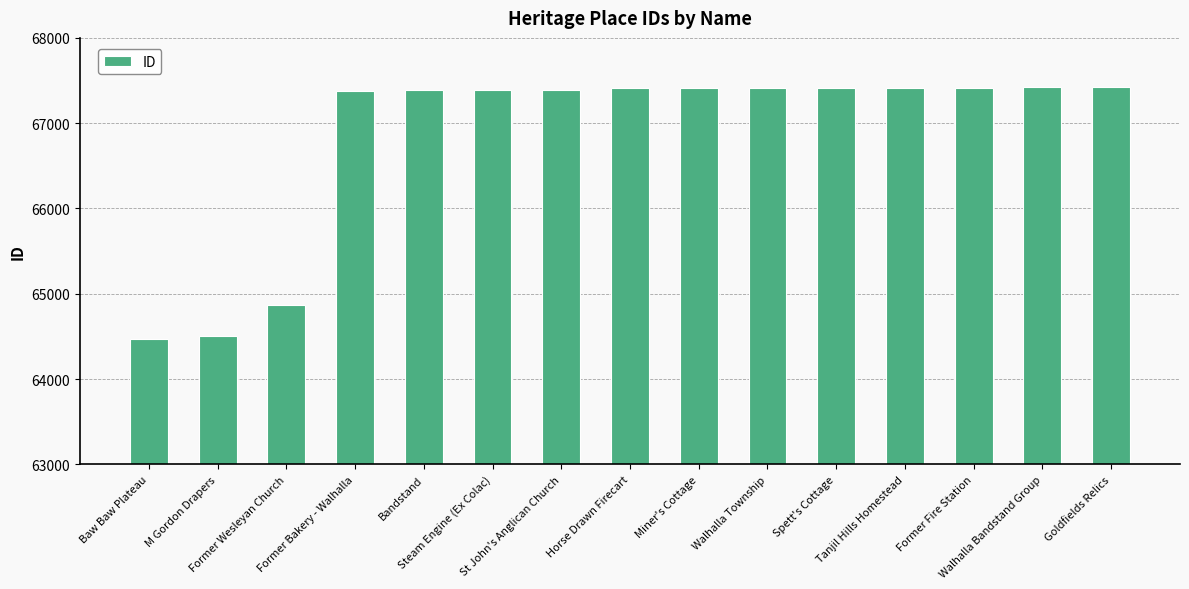

What is the smallest value displayed?

64464